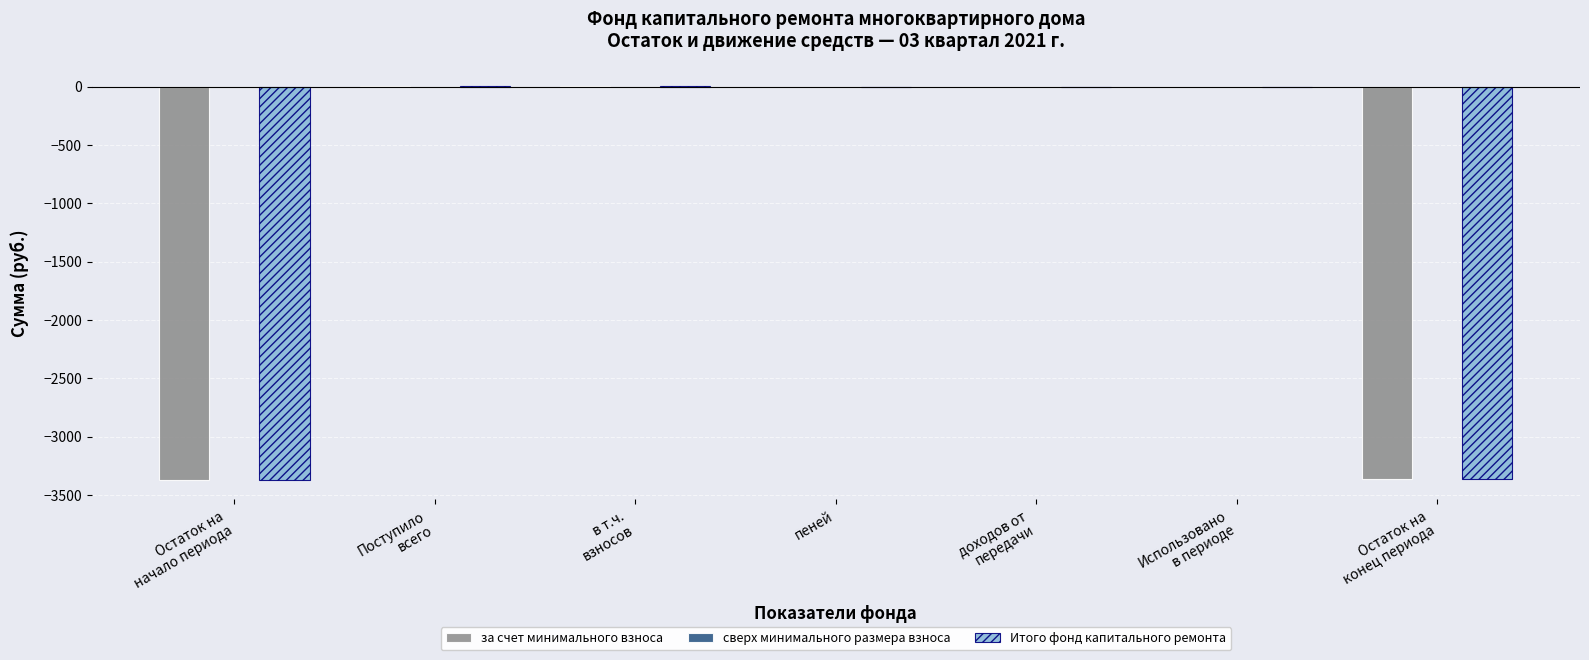

True or false: за счет минимального взноса has a value of -3363.4 at Остаток на
конец периода.

True